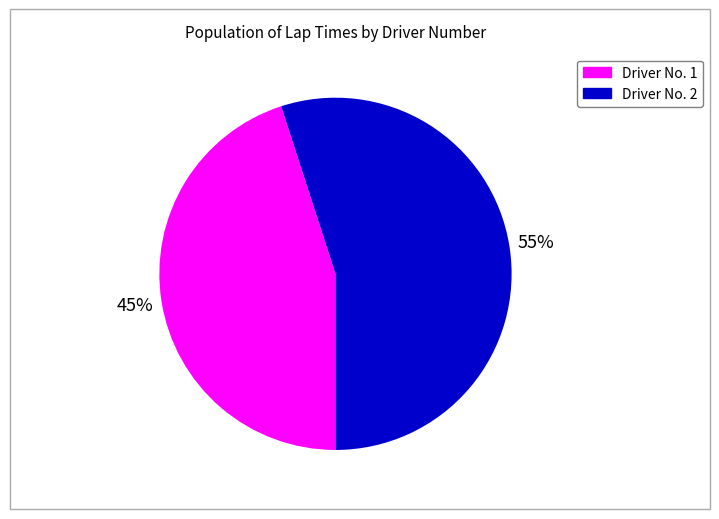

To the nearest percent, what portion does Driver No. 2 represent?

55%